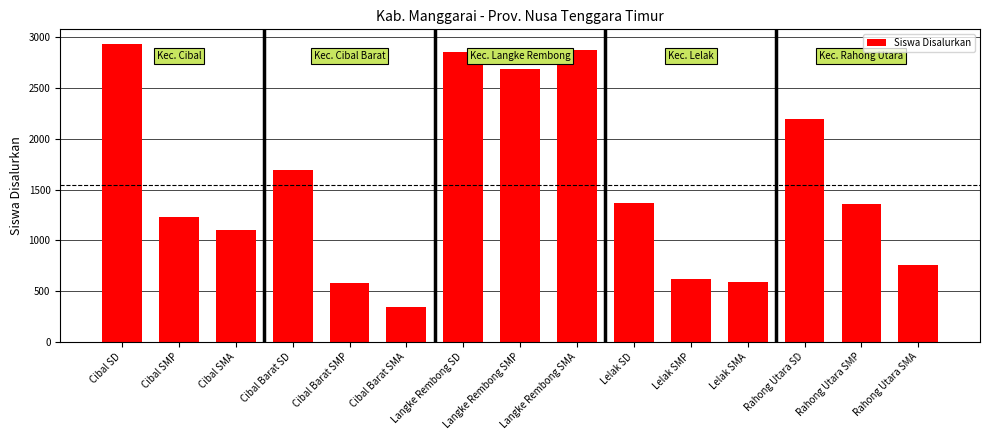

What is the label of the 14th bar from the right?

Cibal SMP